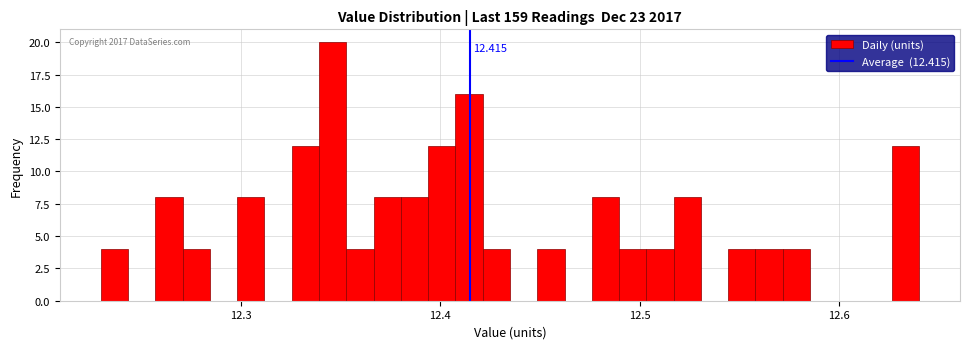

Around what value on the x-axis is the tallest bar? Give the approximate position of its centre, as read against the axis.

12.35